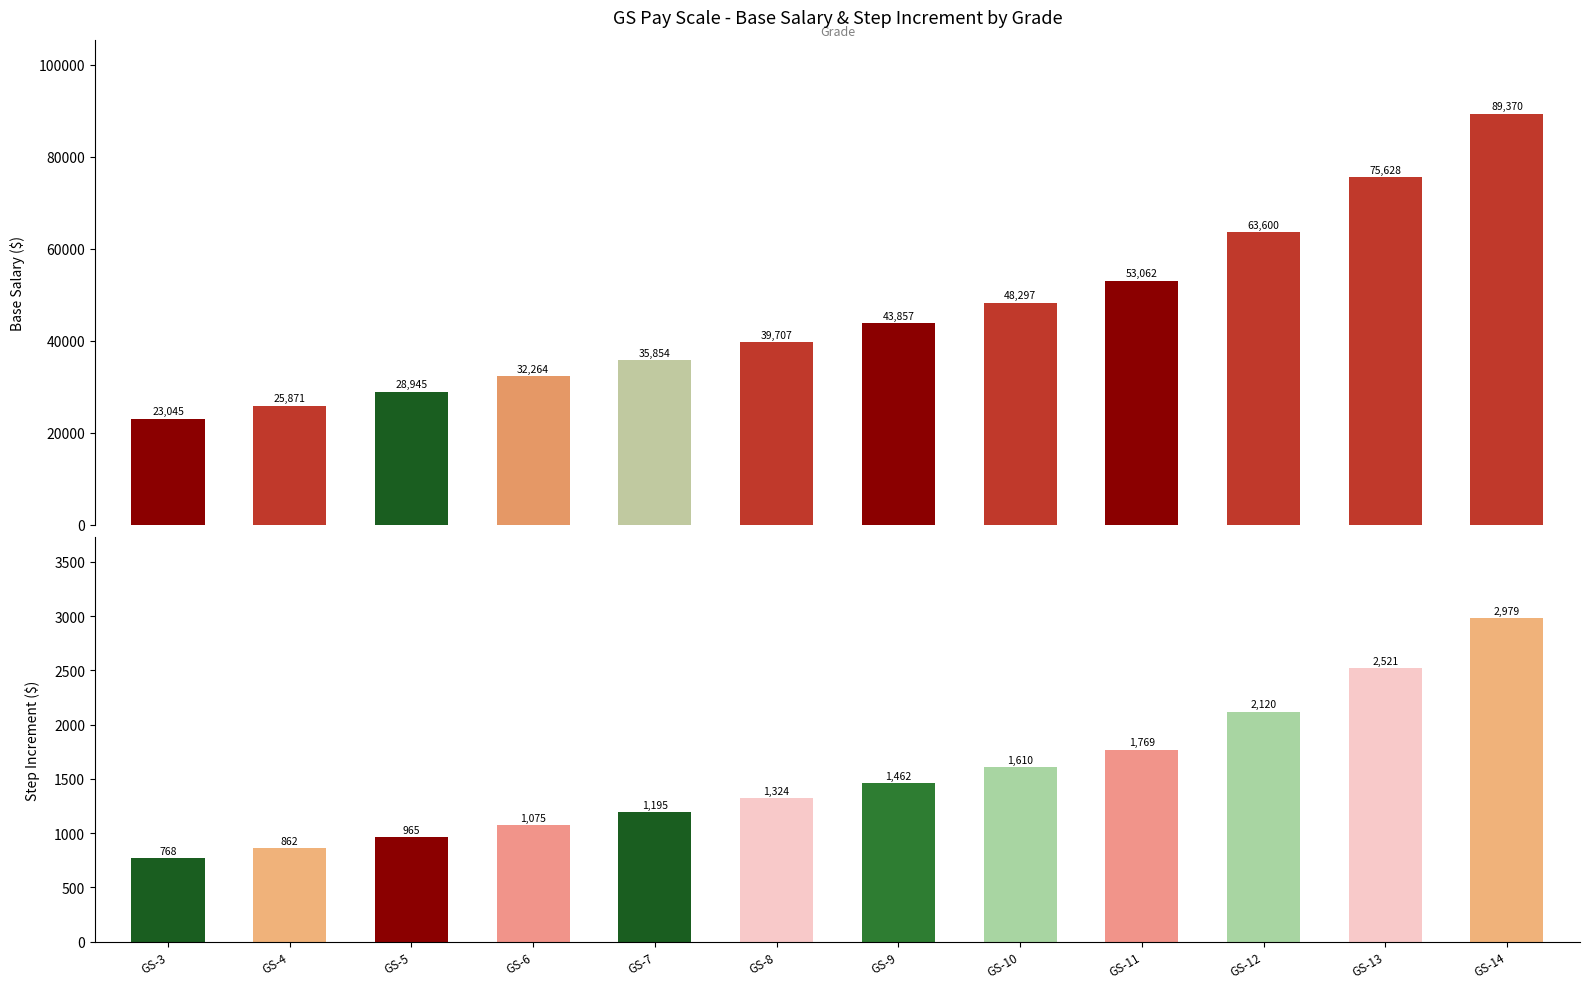

What is the sum of the Step Increment values at GS-9 and GS-8?

2786